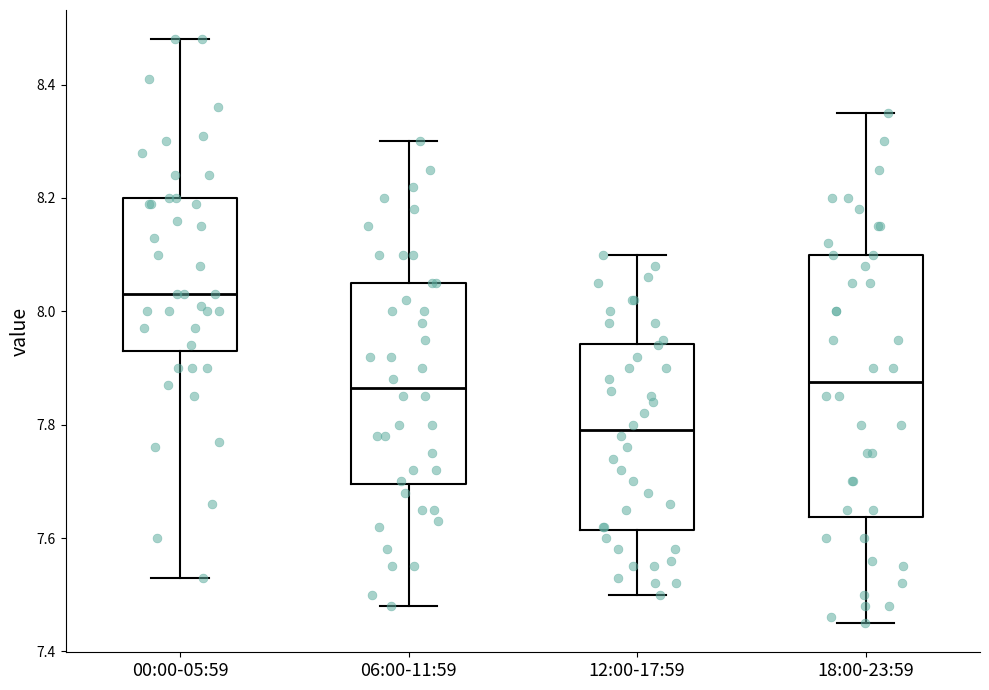

Which box is the tallest, from its lower edge to its upper edge?

18:00-23:59